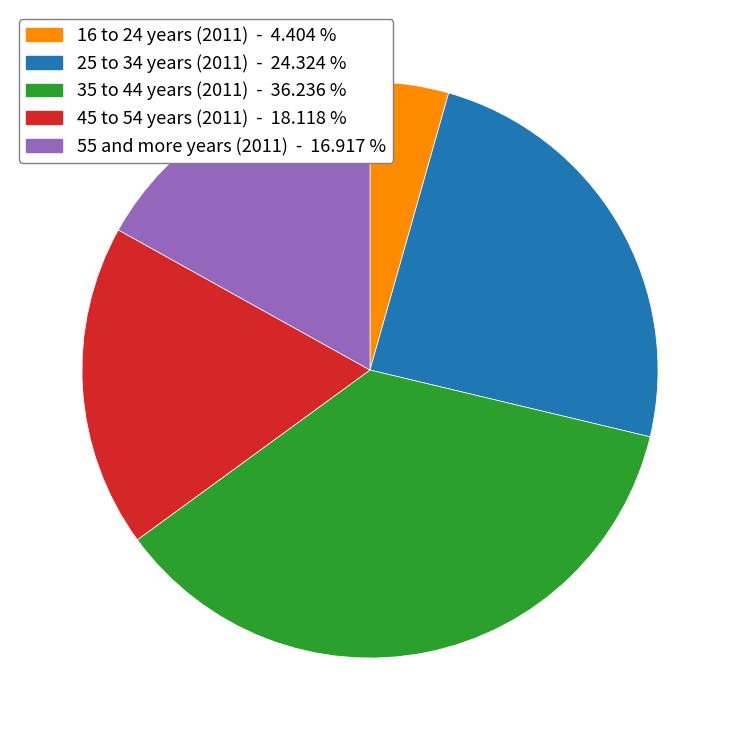

Which category has the smallest portion of the pie?

16 to 24 years (2011)